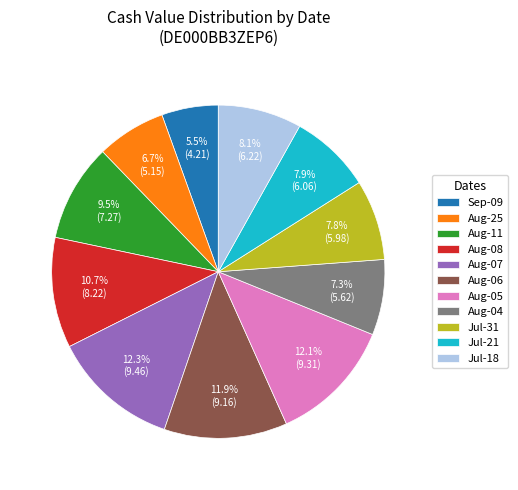

Which category has the smallest portion of the pie?

Sep-09